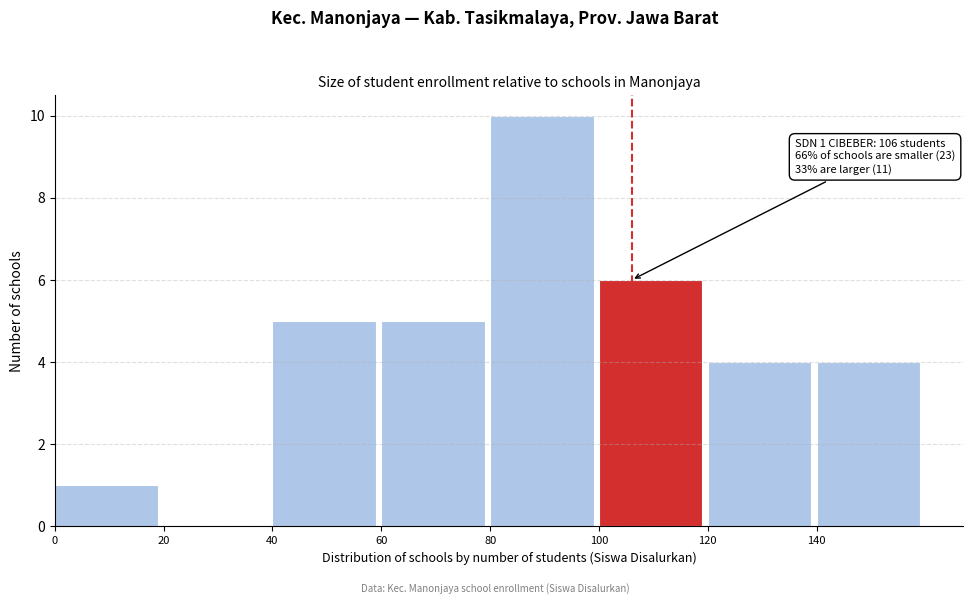

Which range on the x-axis has the tallest bar?

80 to 100